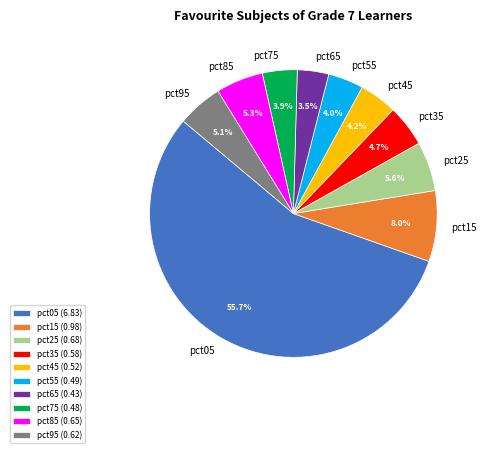

Count the number of slices in the pie.

10